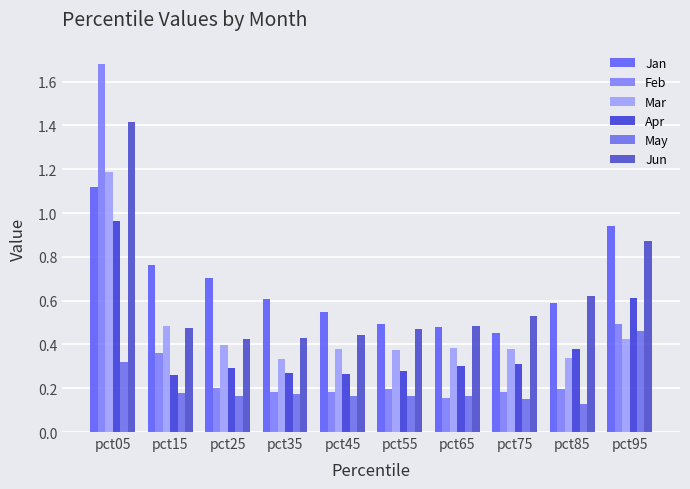

Reading left to right, list all the values displayed in this chart.

Jan: 1.1	0.8	0.7	0.6	0.5	0.5	0.5	0.5	0.6	0.9
Feb: 1.7	0.4	0.2	0.2	0.2	0.2	0.2	0.2	0.2	0.5
Mar: 1.2	0.5	0.4	0.3	0.4	0.4	0.4	0.4	0.3	0.4
Apr: 1.0	0.3	0.3	0.3	0.3	0.3	0.3	0.3	0.4	0.6
May: 0.3	0.2	0.2	0.2	0.2	0.2	0.2	0.1	0.1	0.5
Jun: 1.4	0.5	0.4	0.4	0.4	0.5	0.5	0.5	0.6	0.9